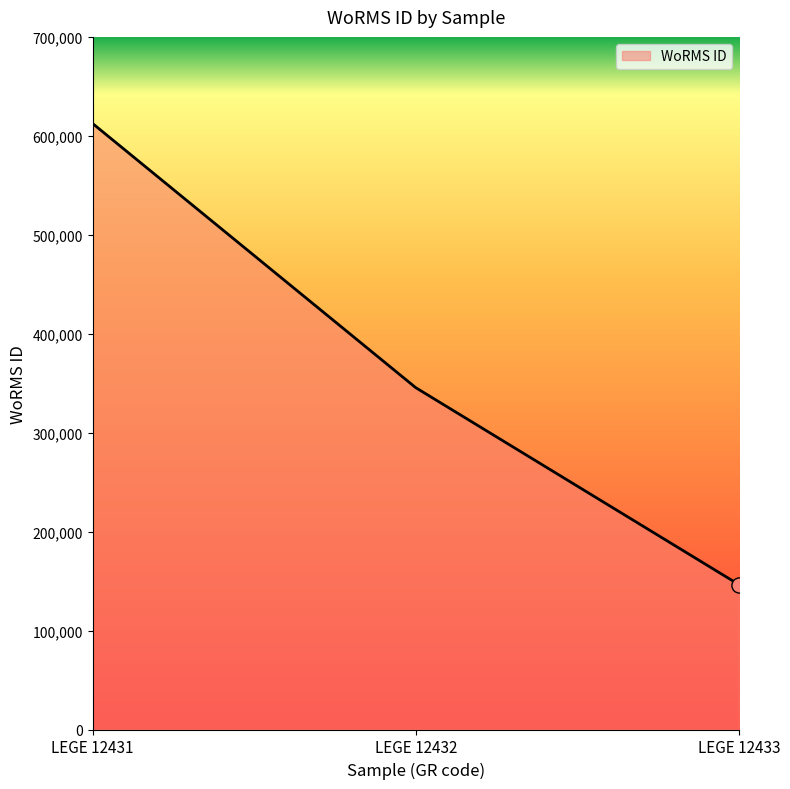

Between LEGE 12433 and LEGE 12432, which is larger?

LEGE 12432